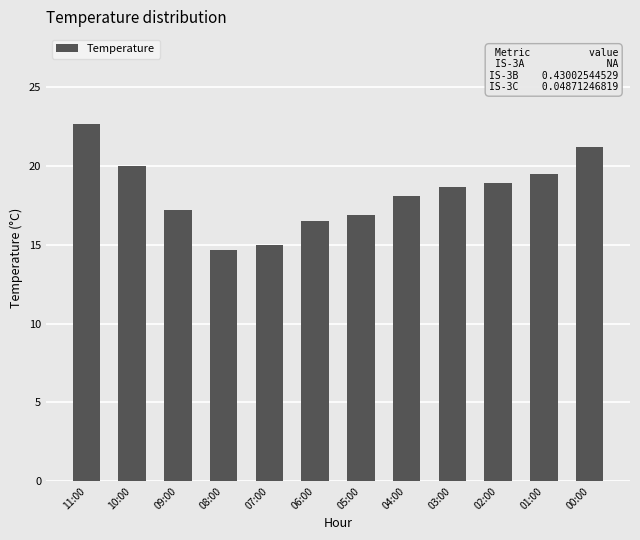

What is the change in value from 07:00 to 02:00?

+3.9